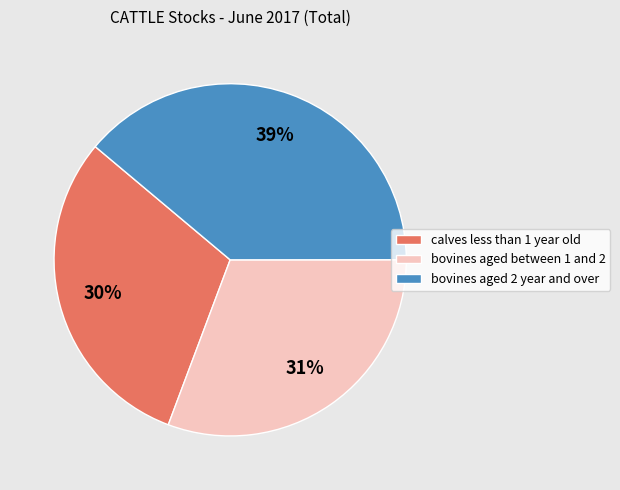

Count the number of slices in the pie.

3